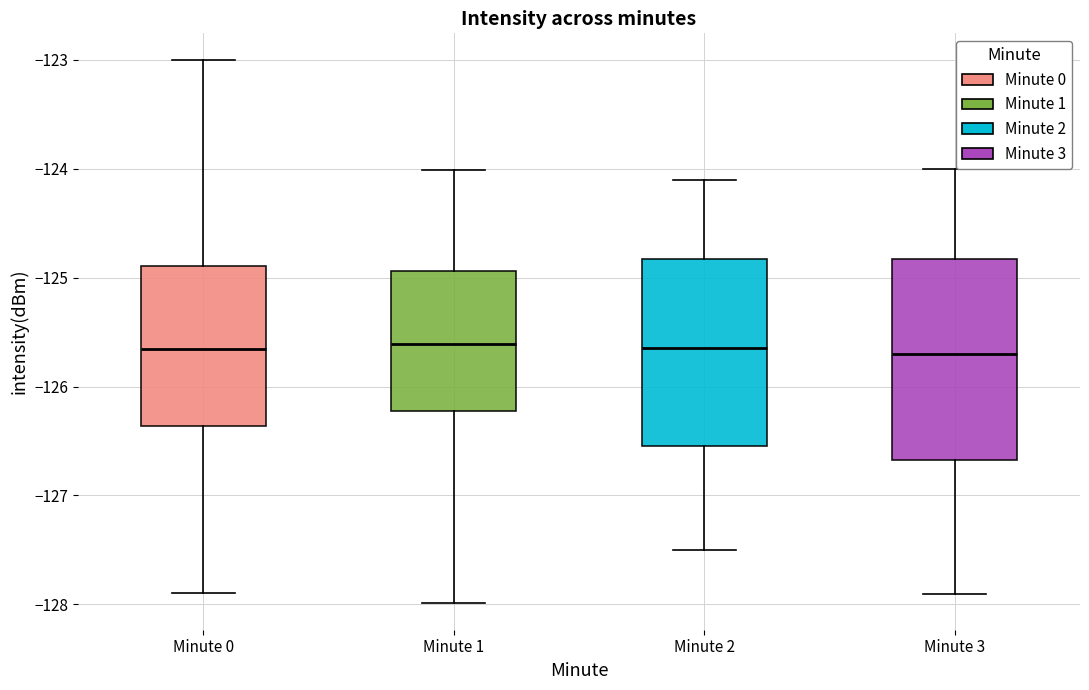

Reading left to right, read every box against the y-axis: the position of its median line, the range the box covers, and the ends of its whiskers. The values are not printed on the chart, so give them approximately, as read against the axis.

Minute 0: median -125.7, box -126.4 to -124.9, whiskers -127.9 to -123.0
Minute 1: median -125.6, box -126.2 to -124.9, whiskers -128.0 to -124.0
Minute 2: median -125.6, box -126.5 to -124.8, whiskers -127.5 to -124.1
Minute 3: median -125.7, box -126.7 to -124.8, whiskers -127.9 to -124.0